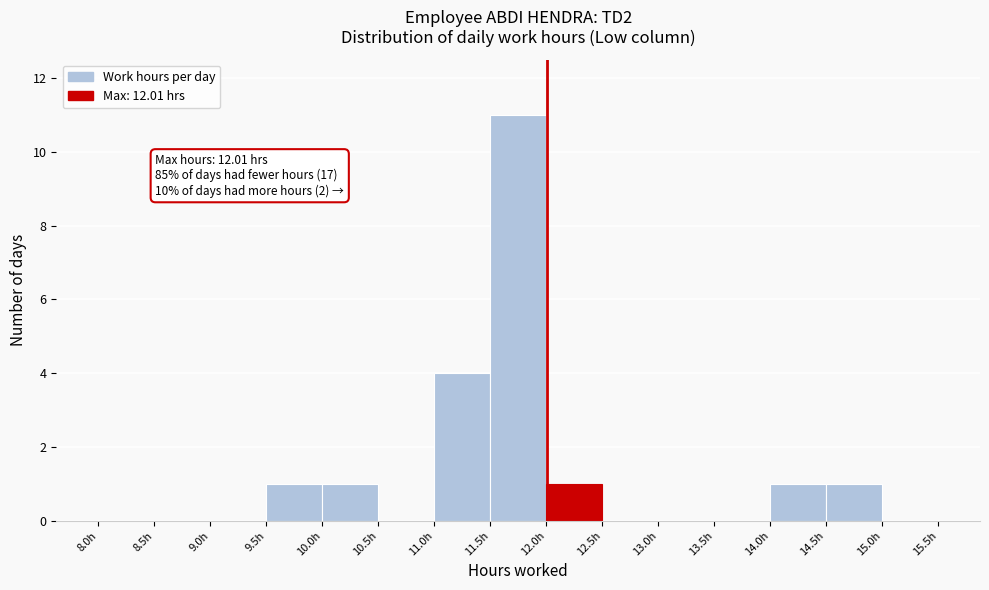

Which range on the x-axis has the tallest bar?

11.5 to 12.0